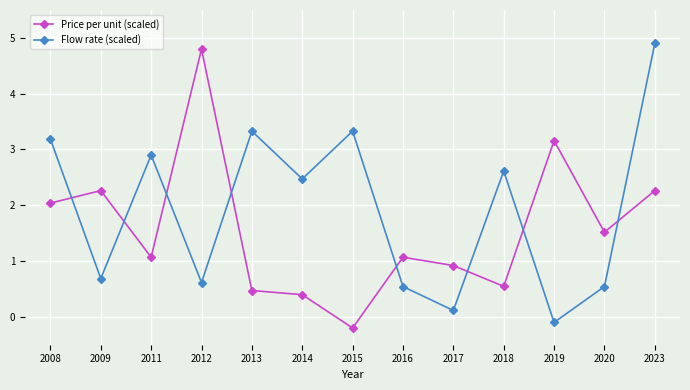

Which category has the highest value in the Price per unit (scaled) series?

2012